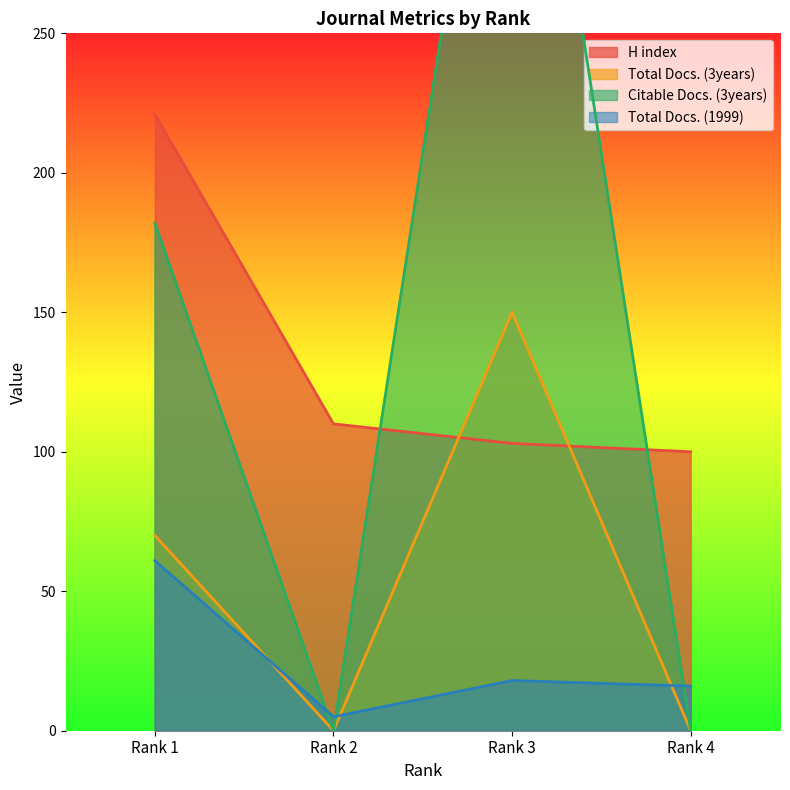

At which label does H index first exceed 110?

Rank 1